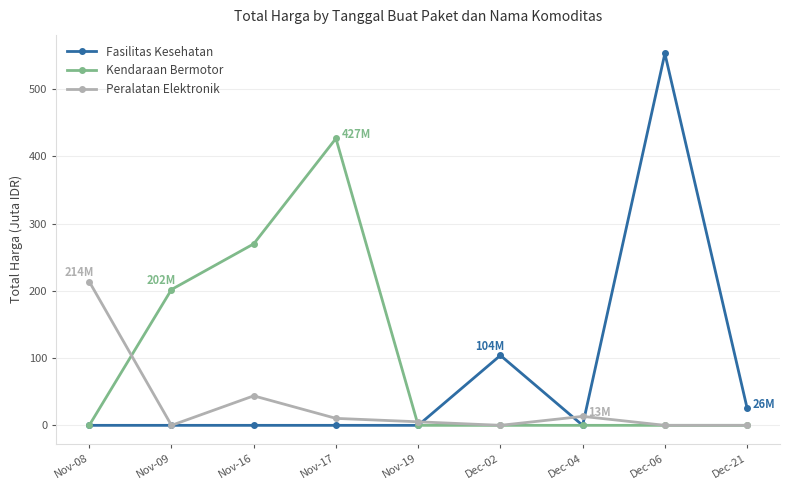

Where is the first local maximum for Kendaraan Bermotor?

Nov-17